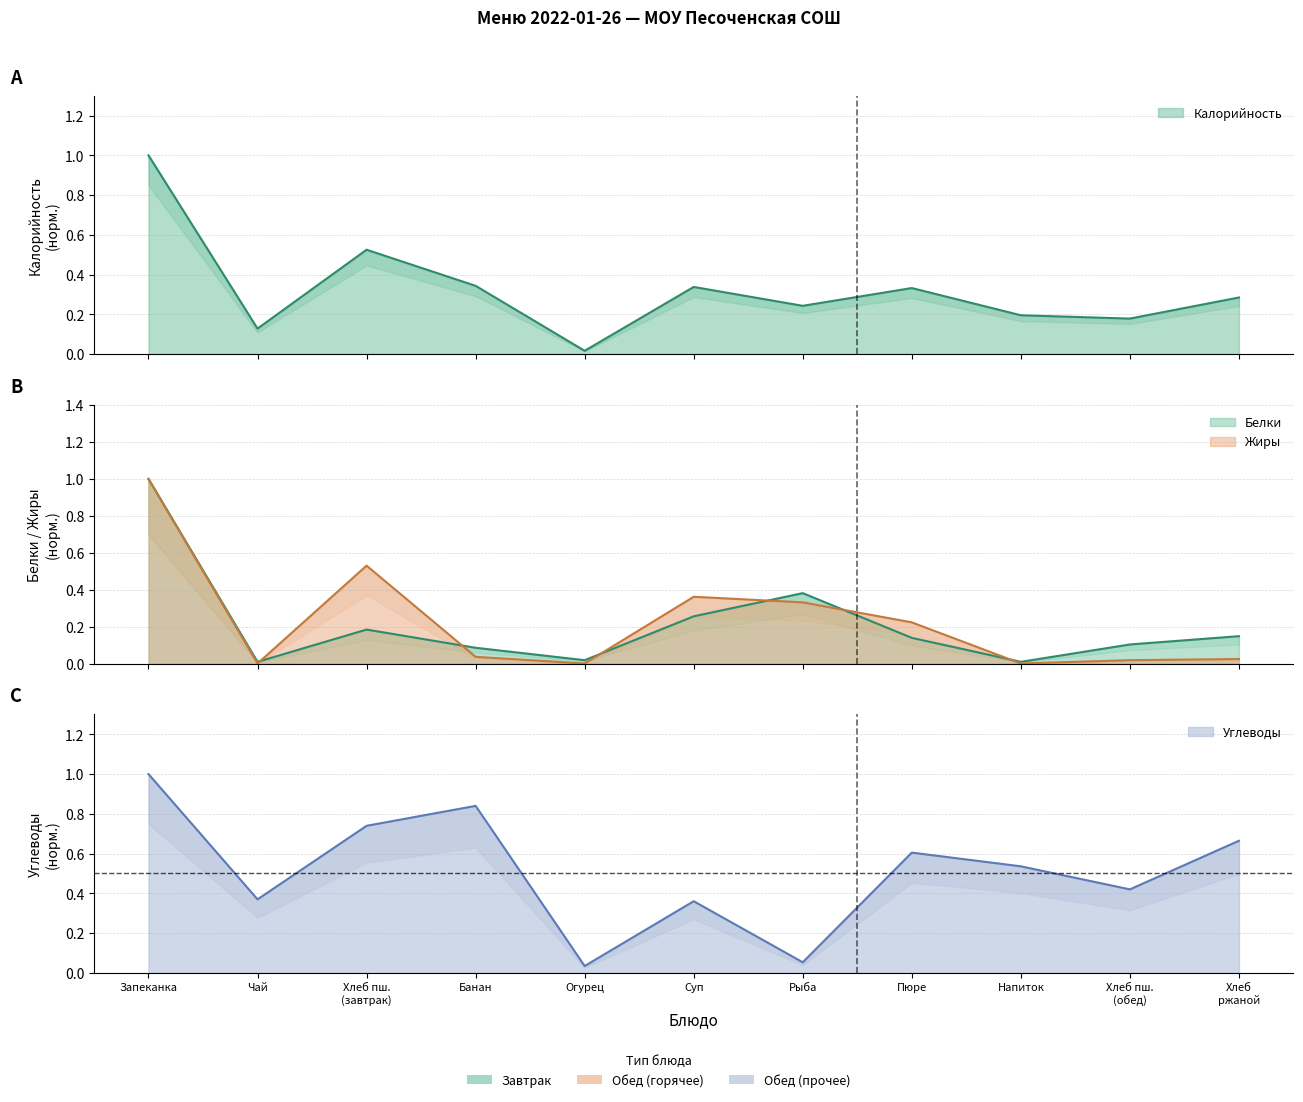

Rank the series by their maximum value, from lowest to highest.

Калорийность, Белки, Жиры, Углеводы